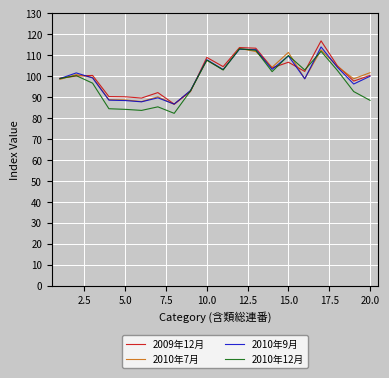

What is the smallest value displayed?

82.3